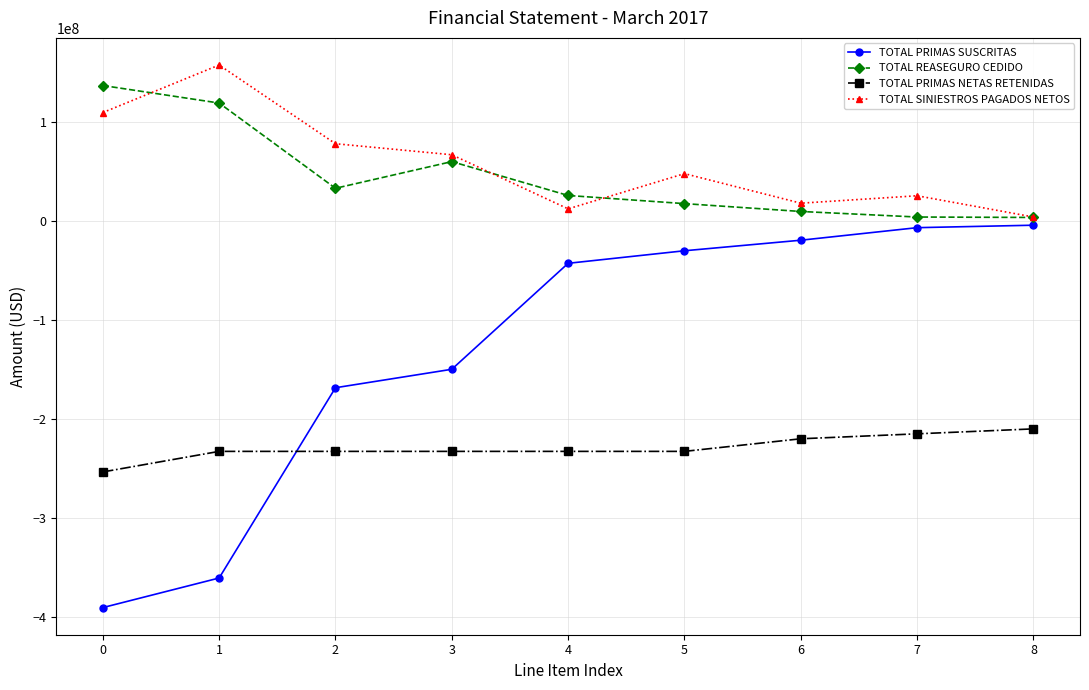

The TOTAL SINIESTROS PAGADOS NETOS series shows 78299621.3 at 2. True or false?

True